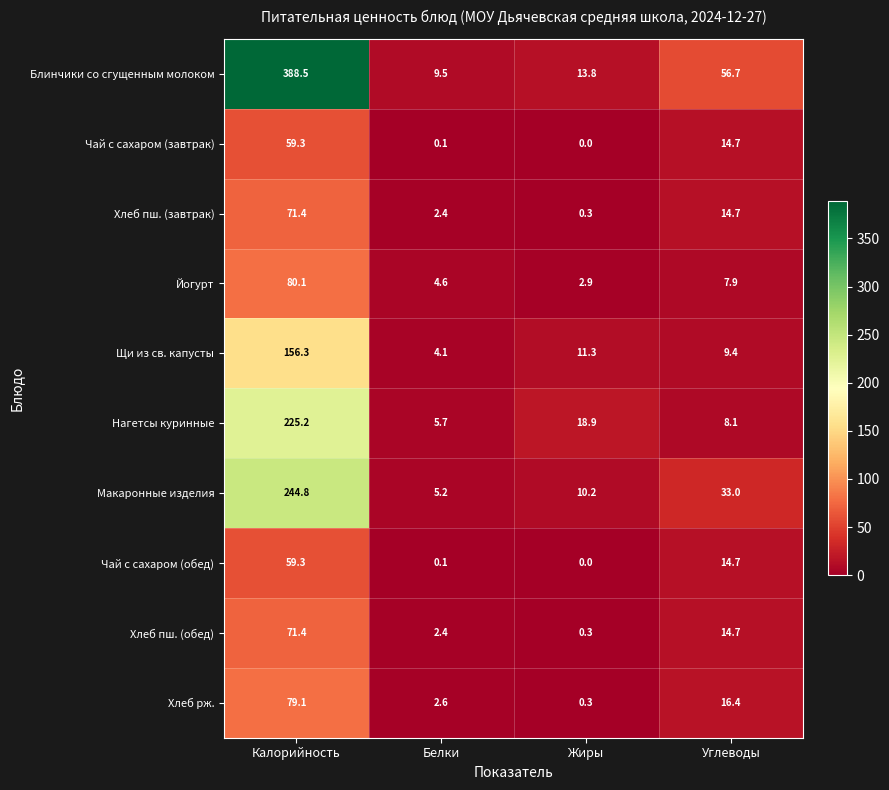

Which series has the largest range (max minus min)?

Блинчики со сгущенным молоком